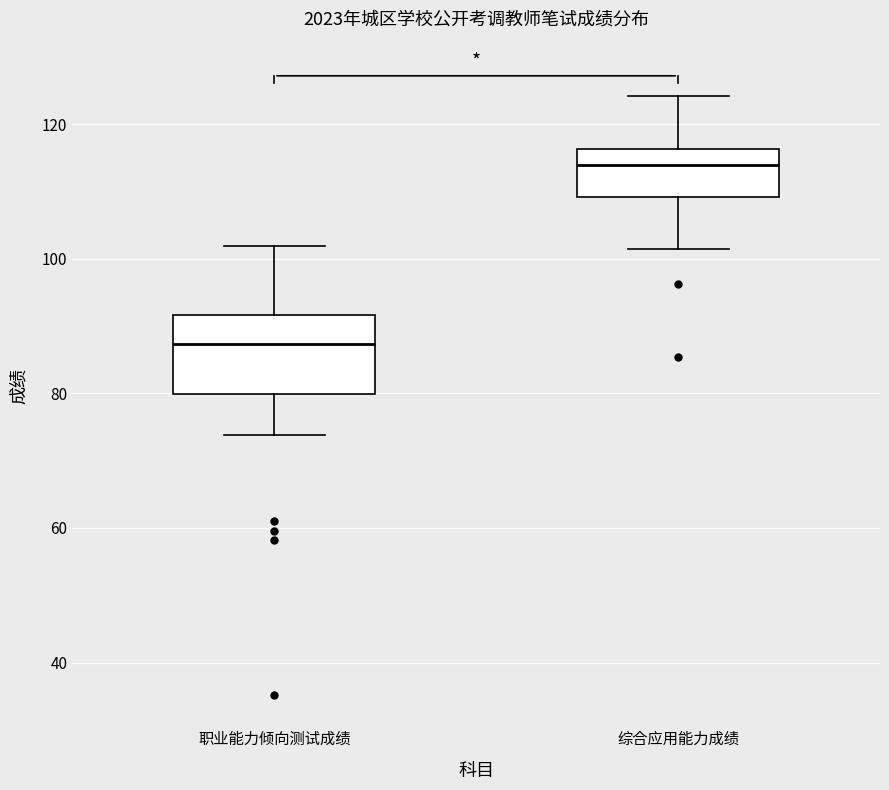

Which box's median line is the highest?

综合应用能力成绩